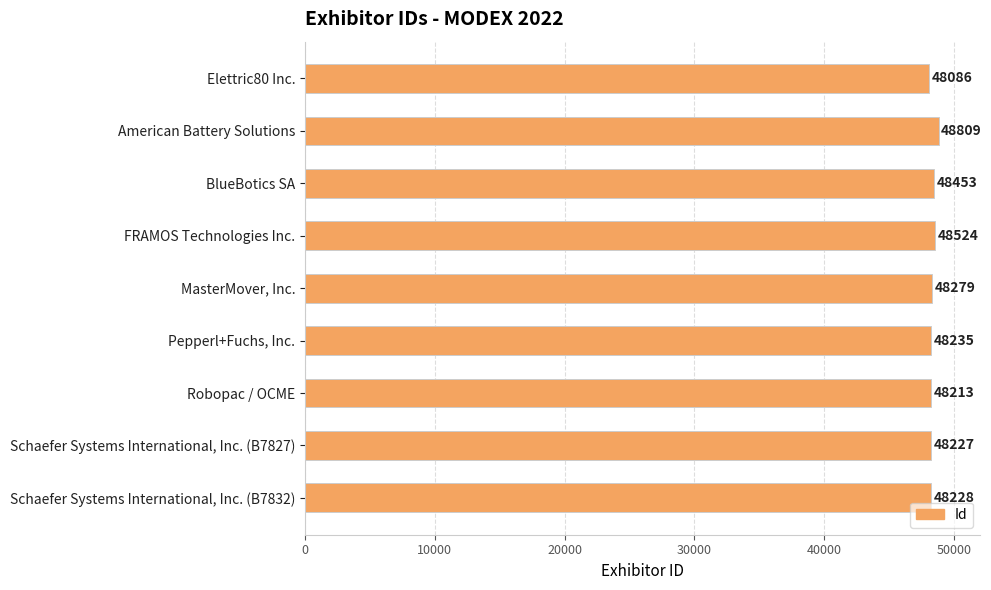

What is the ratio of the value at Elettric80 Inc. to the value at American Battery Solutions?

1.0